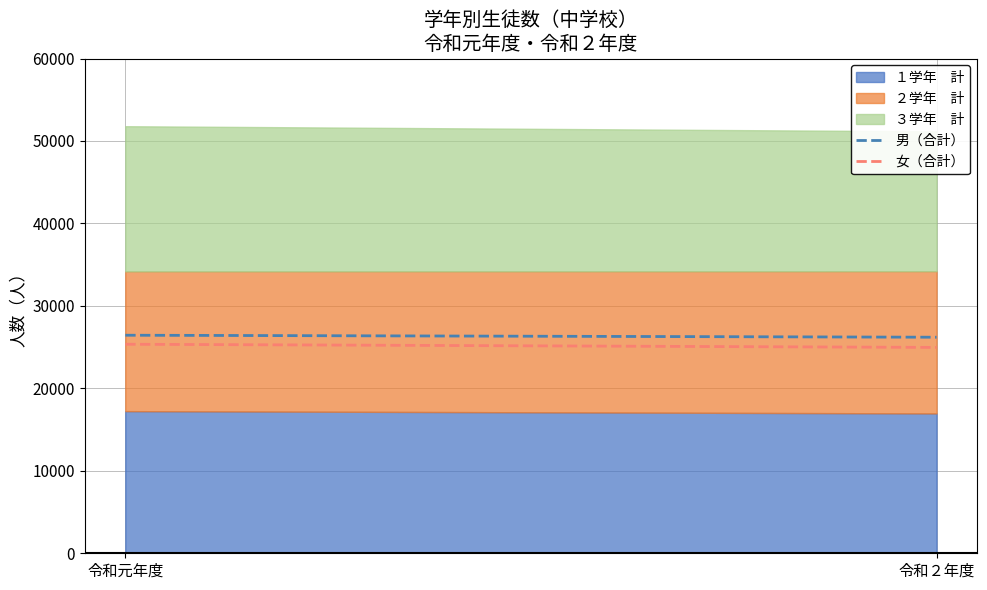

What is the sum of all ２学年　計 values?

34195